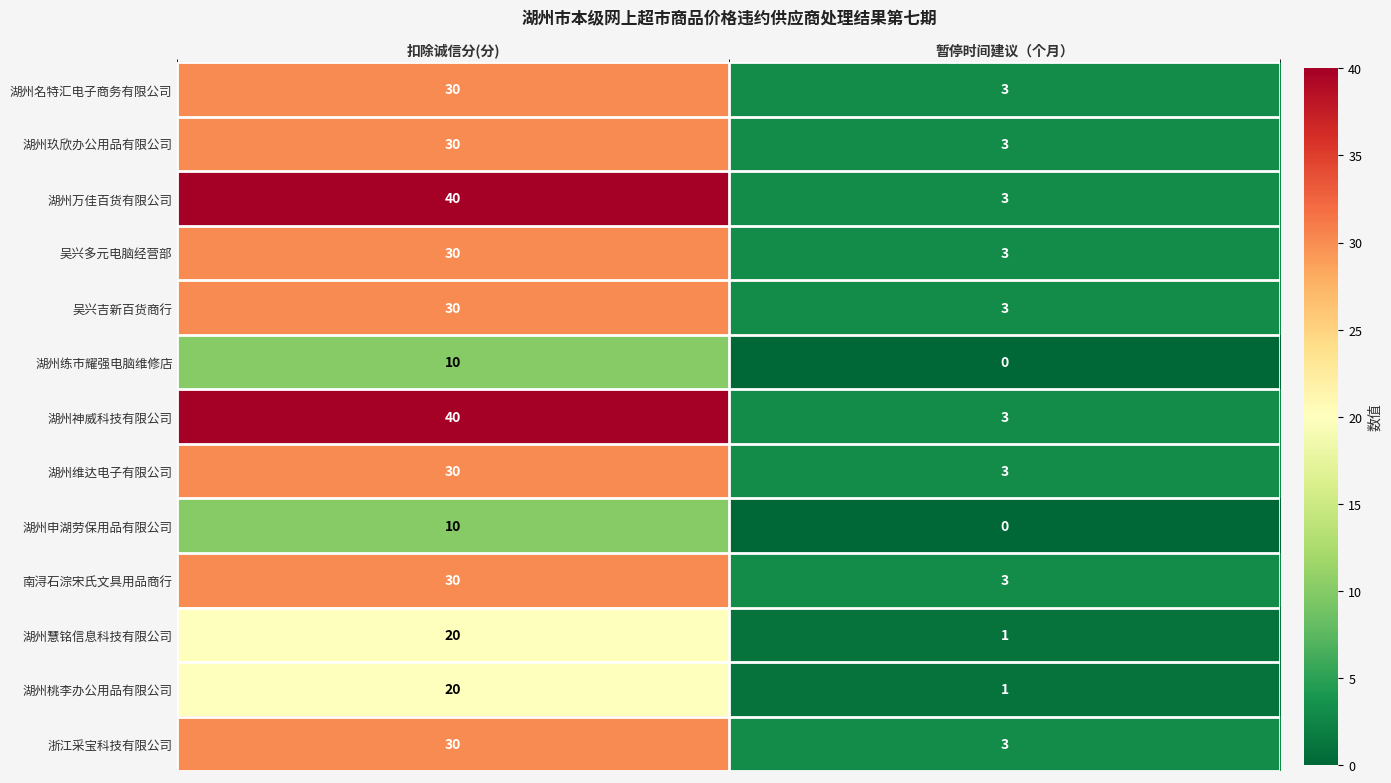

At which label is 湖州神威科技有限公司 closest to 21?

暂停时间建议（个月）